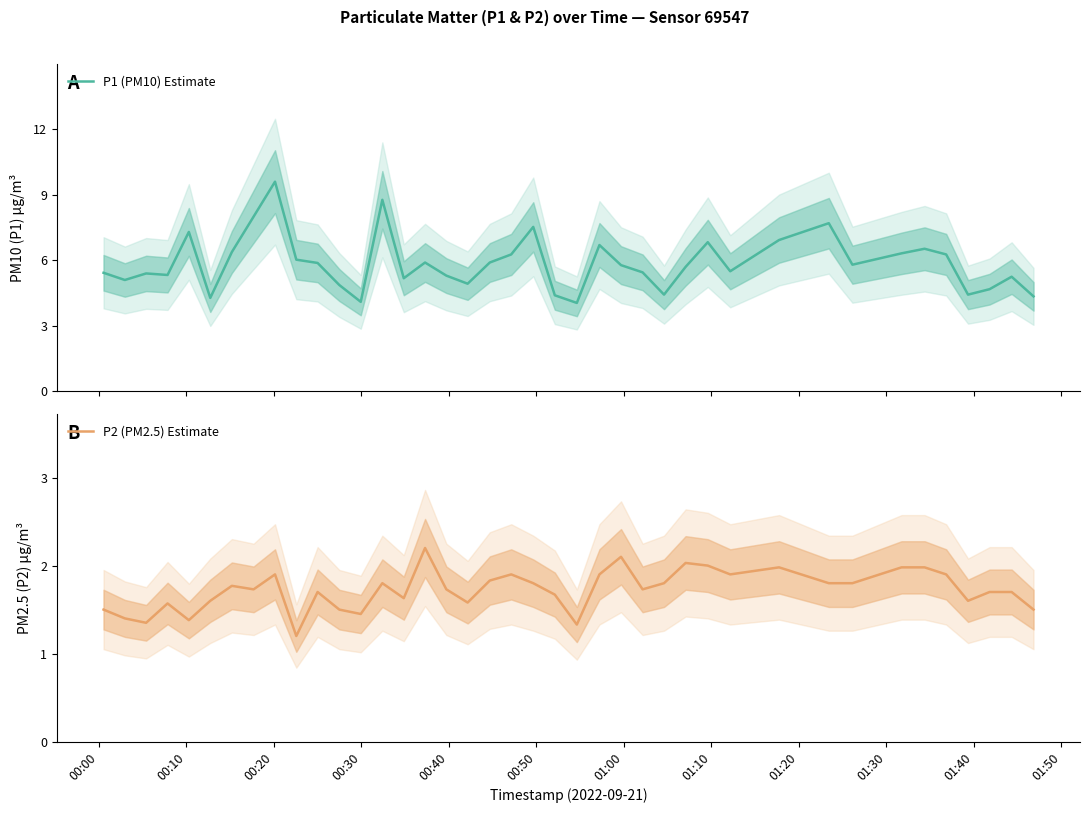

What is the maximum value for P2 (PM2.5) Estimate?

2.2